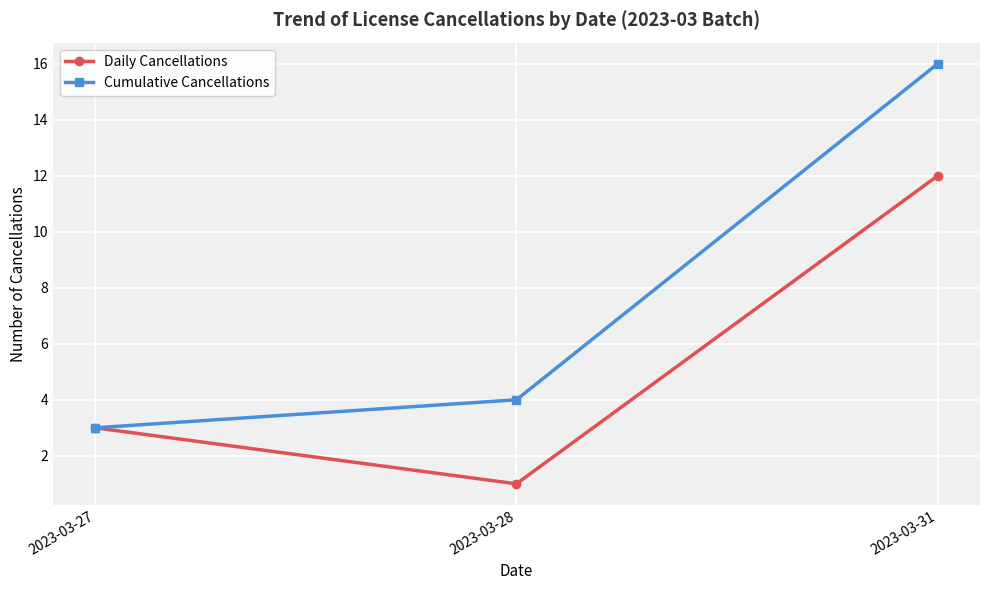

List the labels in order of Cumulative Cancellations value, largest first.

2023-03-31, 2023-03-28, 2023-03-27